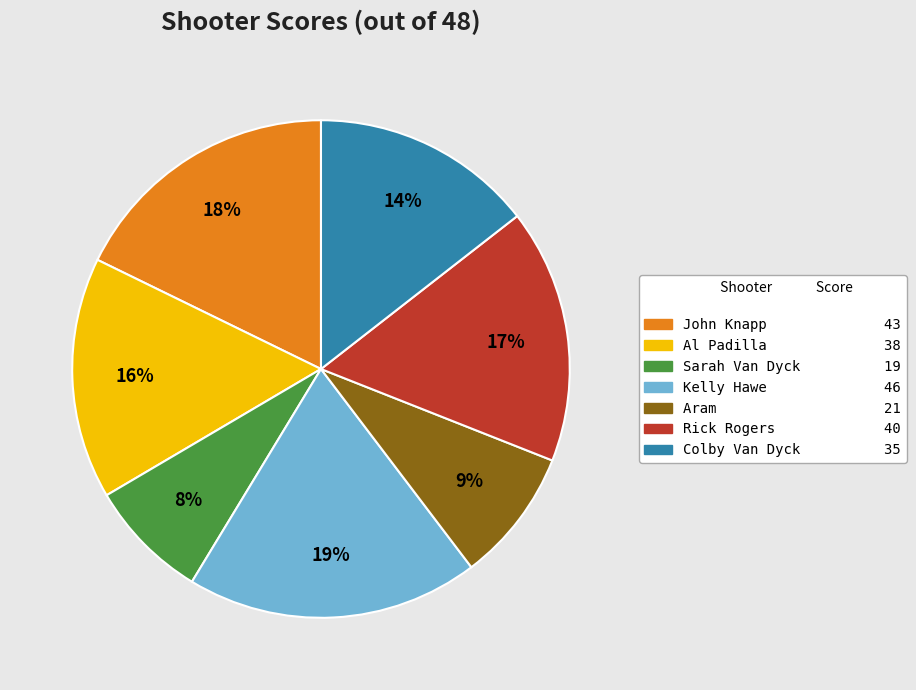

To the nearest percent, what is the average slice percentage?

14%